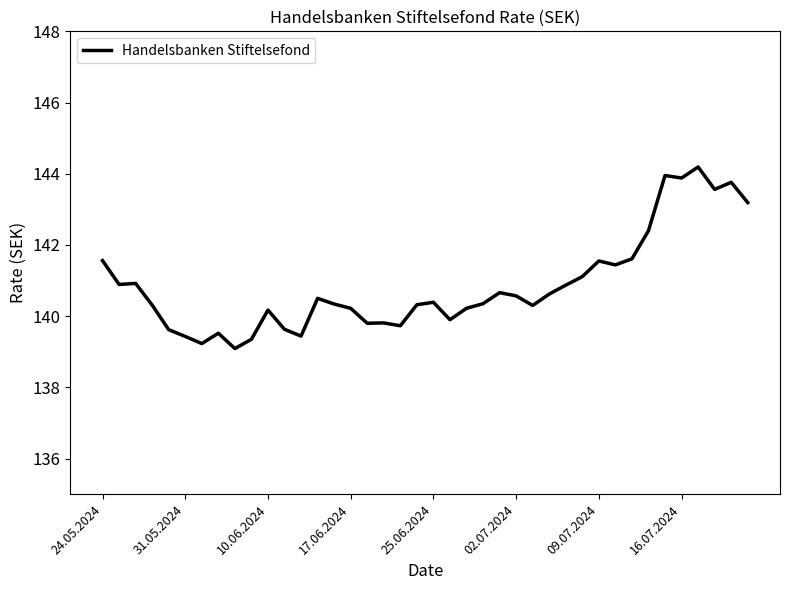

What is the smallest value displayed?

139.1